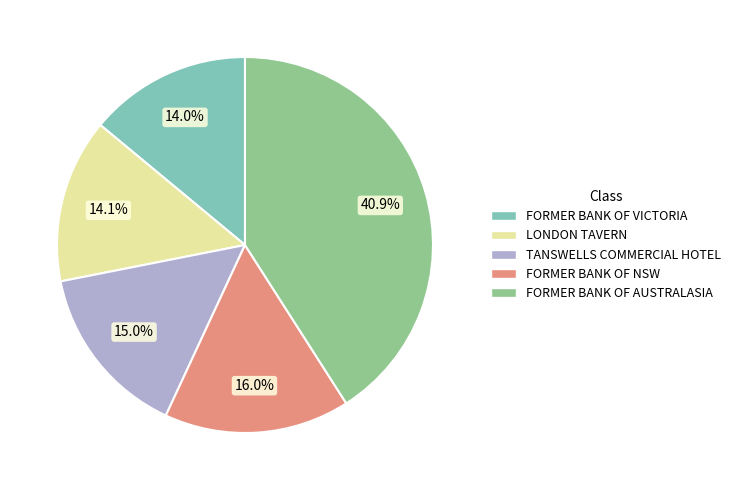

To the nearest percent, what is the difference between the FORMER BANK OF AUSTRALASIA and FORMER BANK OF VICTORIA slice percentages?

27%